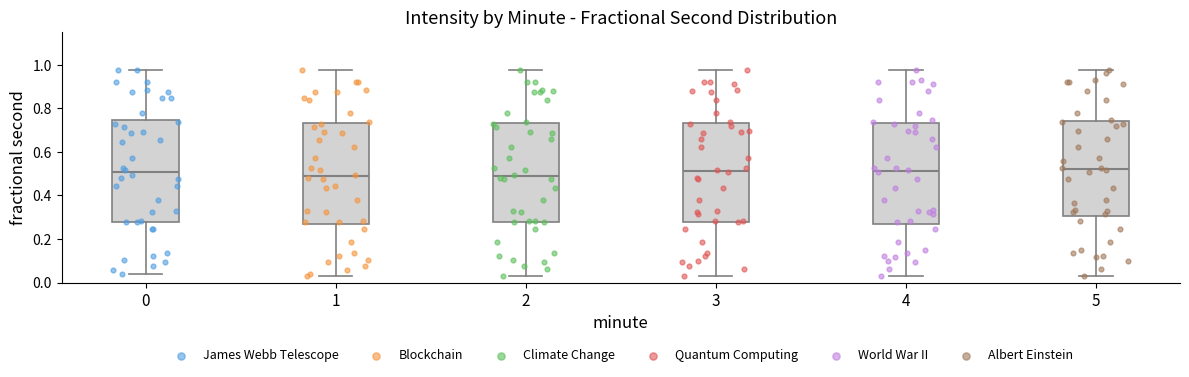

Reading left to right, read every box against the y-axis: the position of its median line, the range the box covers, and the ends of its whiskers. The values are not printed on the chart, so give them approximately, as read against the axis.

0: median 0.50, box 0.28 to 0.74, whiskers 0.04 to 0.98
1: median 0.48, box 0.28 to 0.74, whiskers 0.02 to 0.98
2: median 0.48, box 0.28 to 0.74, whiskers 0.02 to 0.98
3: median 0.52, box 0.28 to 0.74, whiskers 0.02 to 0.98
4: median 0.52, box 0.28 to 0.74, whiskers 0.02 to 0.98
5: median 0.52, box 0.30 to 0.74, whiskers 0.02 to 0.98